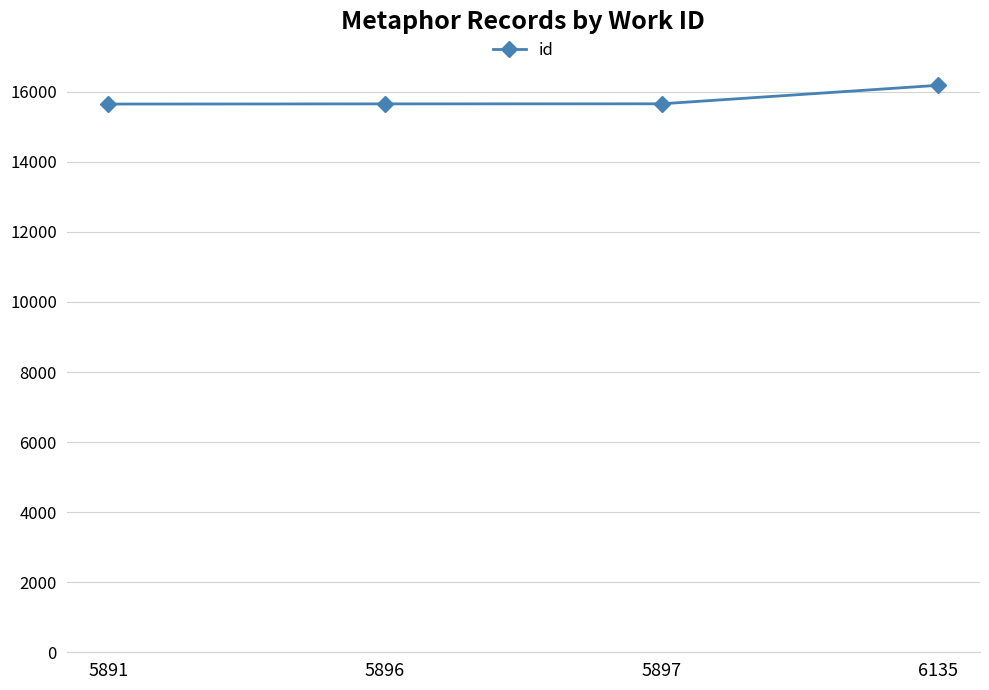

What is the sum of all values?

63149.0